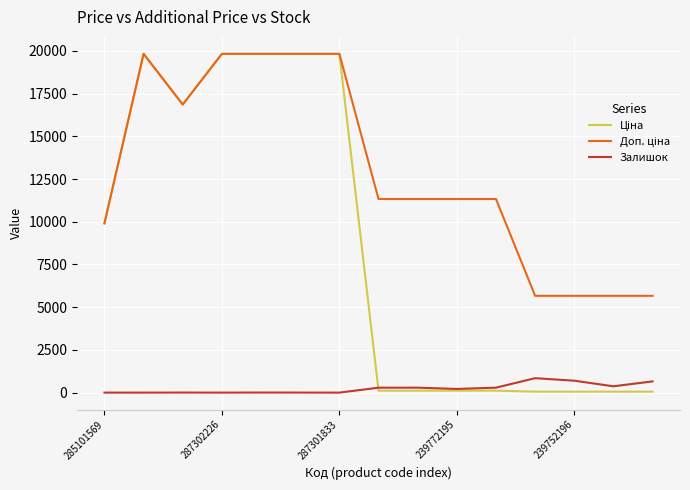

What is the maximum value shown in the chart?

19831.1